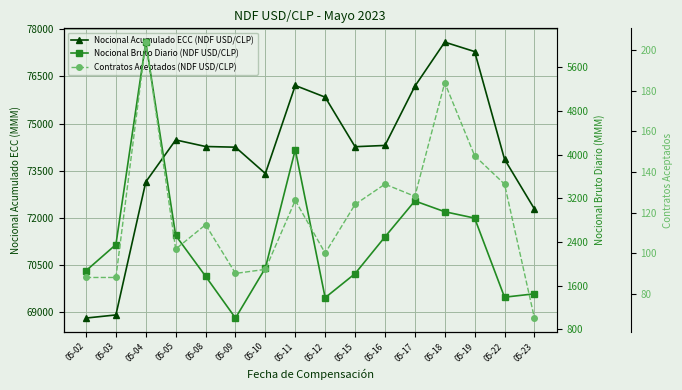

Between 05-17 and 05-18, which is larger?

05-18